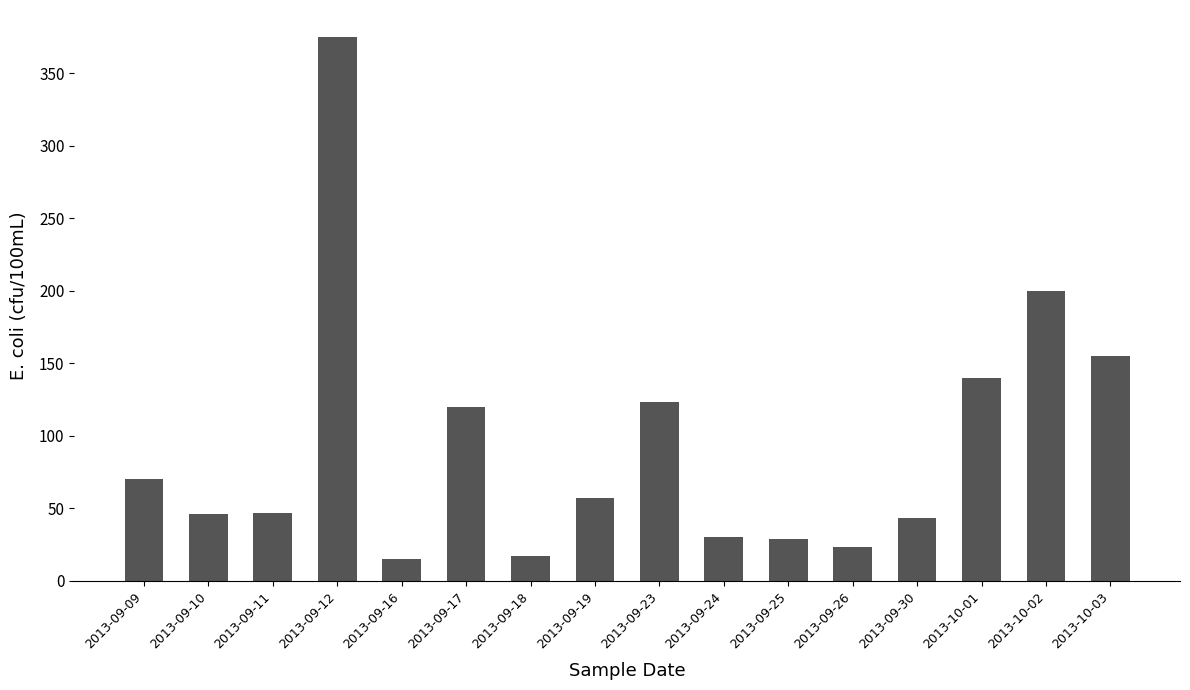

What is the value of the 3rd bar from the left?

47